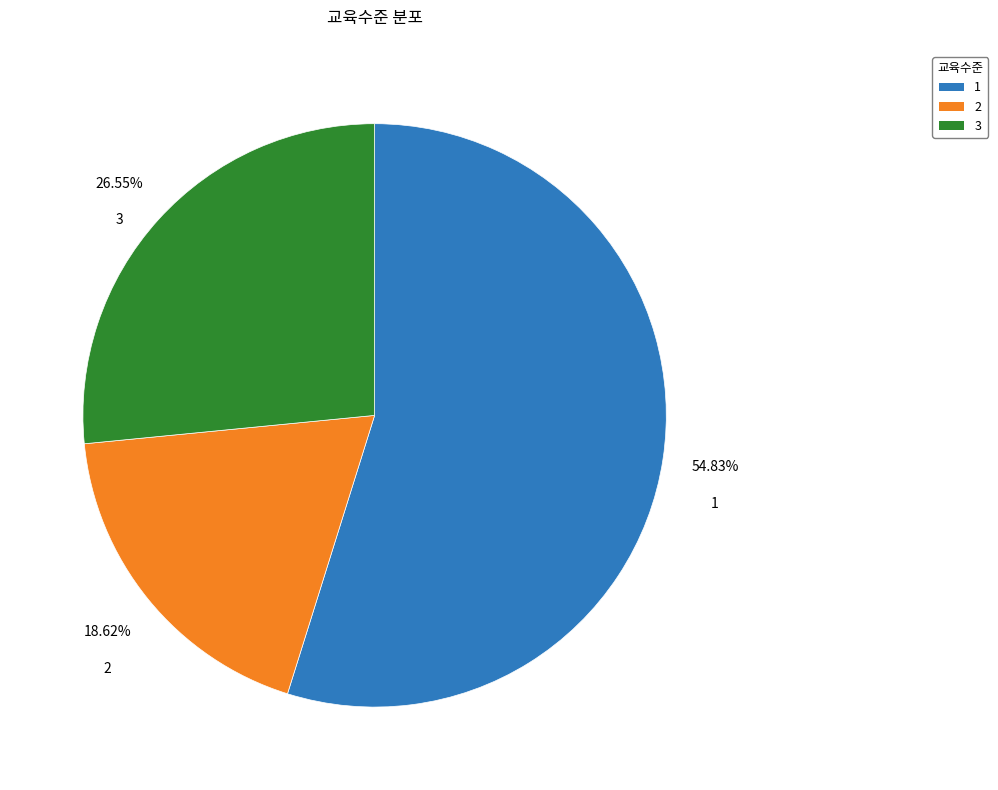

True or false: 3 accounts for 18% of the total.

False